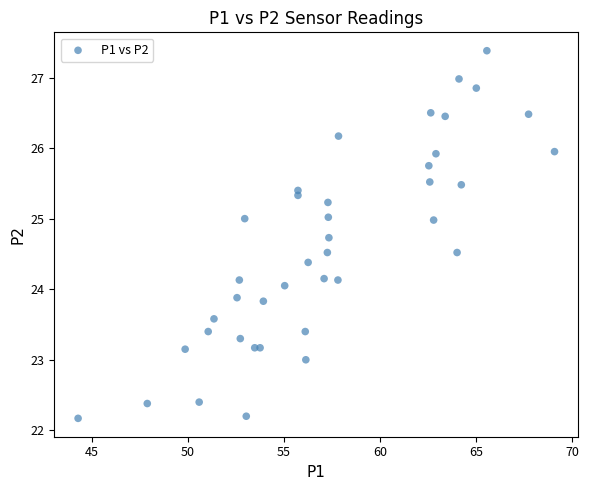

What is the range of Y values (max minus min)?

5.2